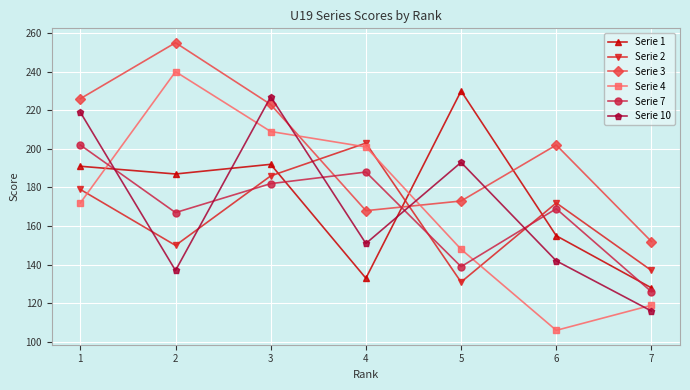

What is the difference between the maximum and minimum values in the Serie 10 series?

111